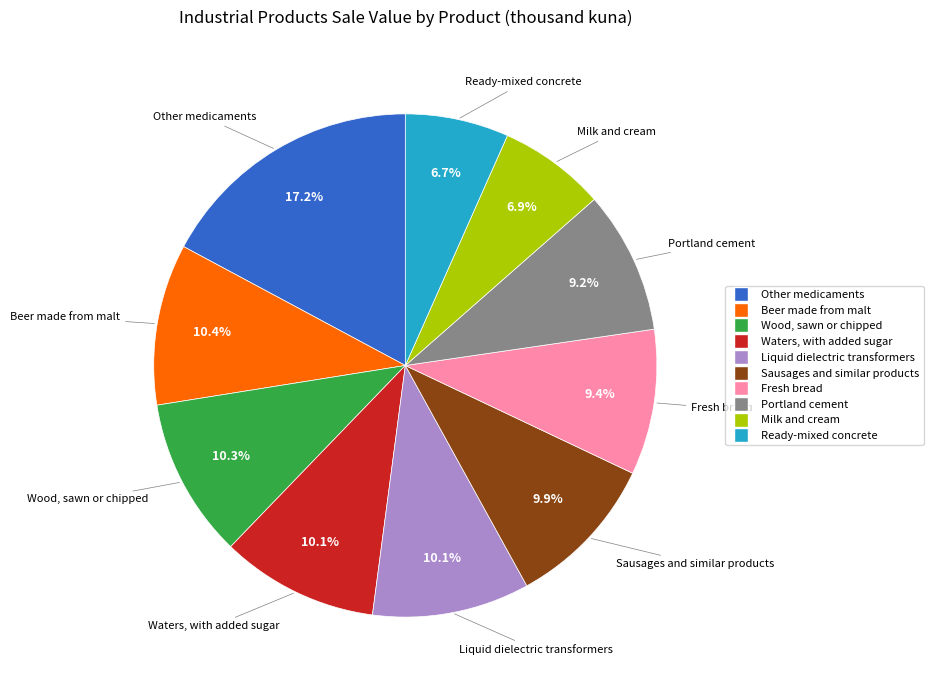

To the nearest percent, what is the combined percentage of Waters, with added sugar and Ready-mixed concrete?

17%